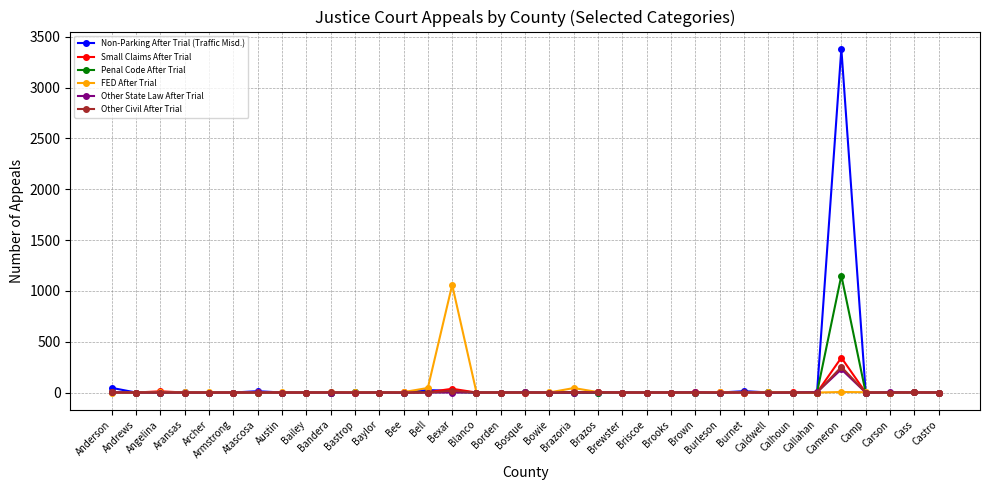

At which category is the sum across all series the highest?

Cameron